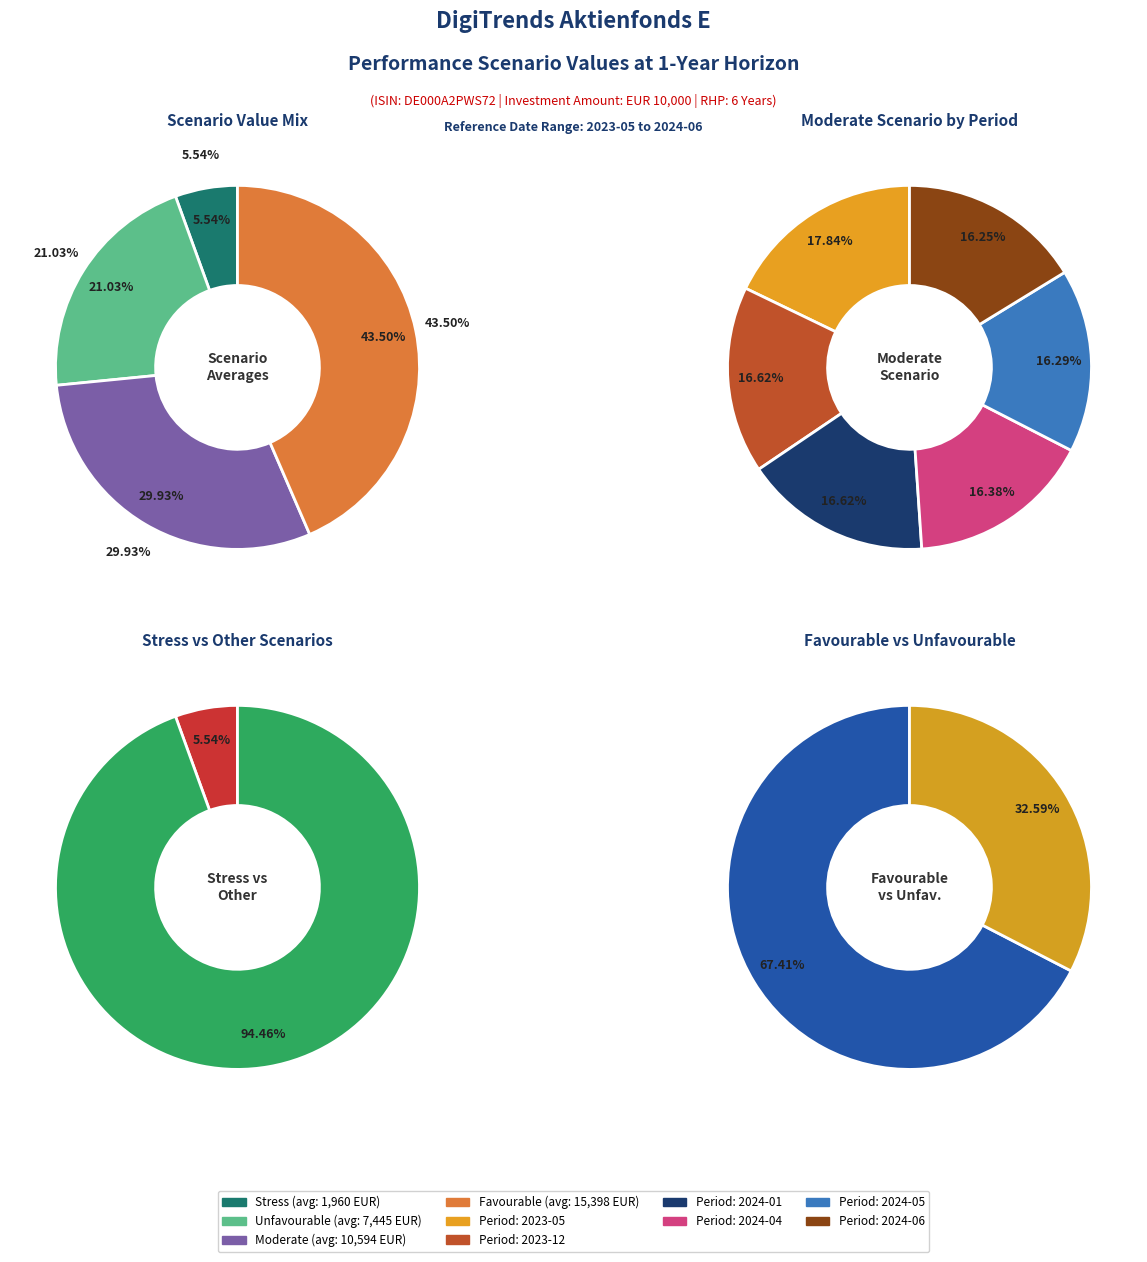

To the nearest percent, what is the combined percentage of 2023-05 and 2024-06?

34%